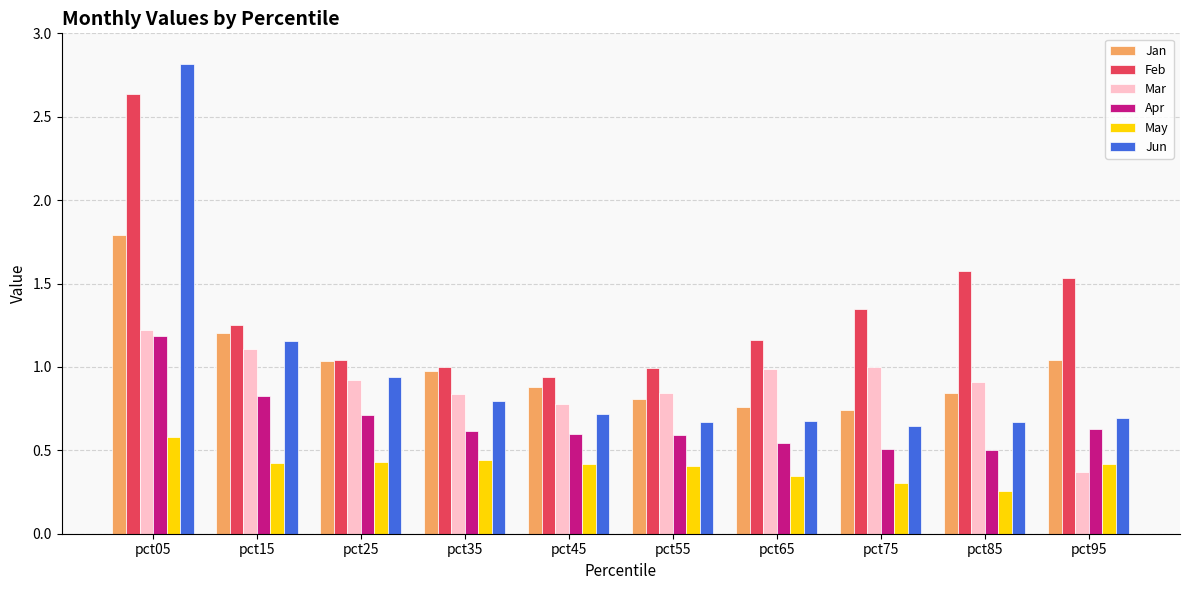

Is the value of Feb at pct45 greater than the value of Apr at pct95?

Yes